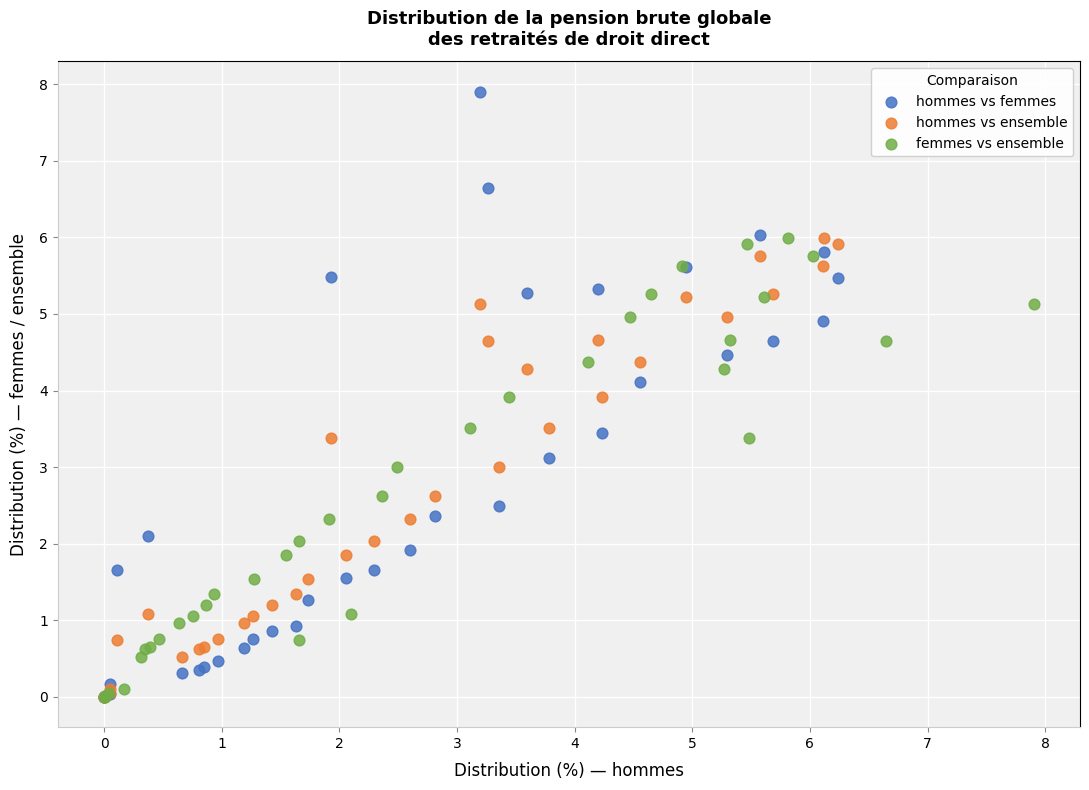

Which series has the largest Y range (max minus min)?

hommes vs femmes